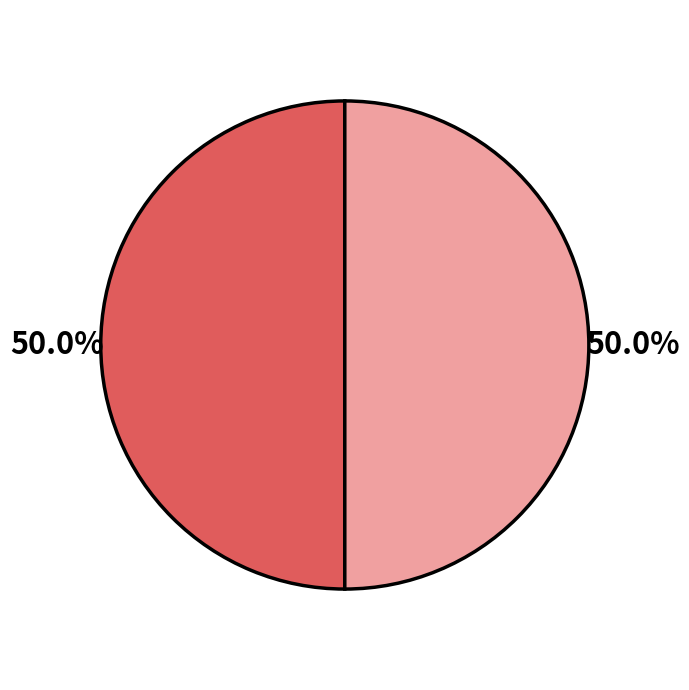

Count the number of slices in the pie.

2